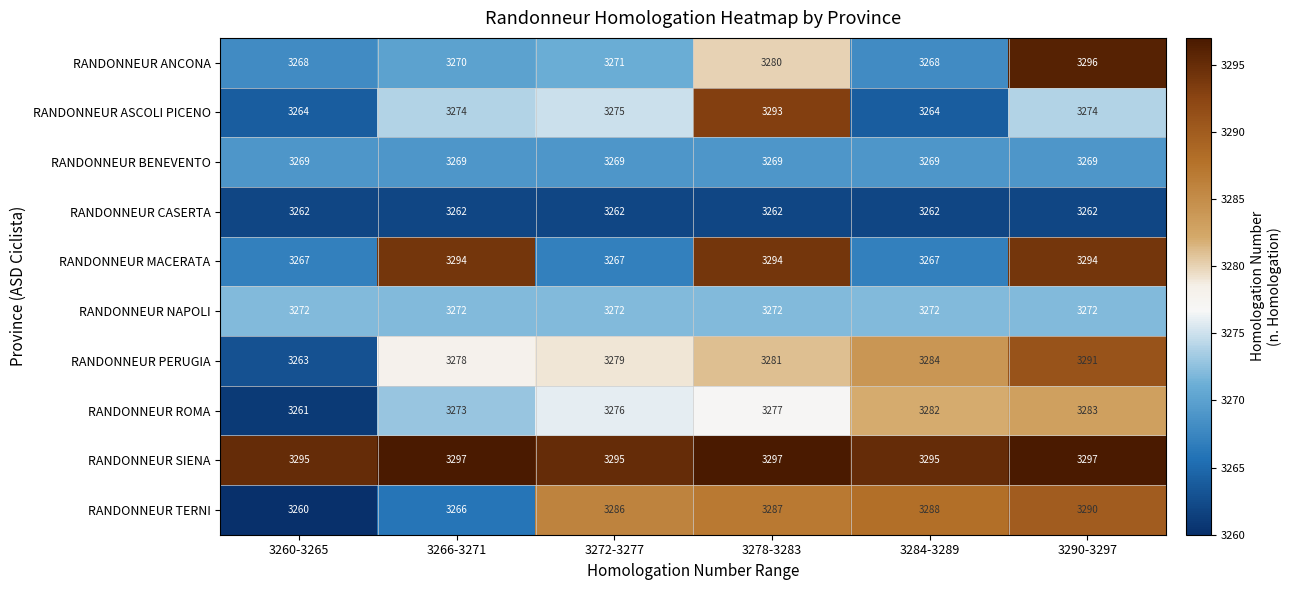

The RANDONNEUR NAPOLI series shows 3272 at 3290-3297. True or false?

True